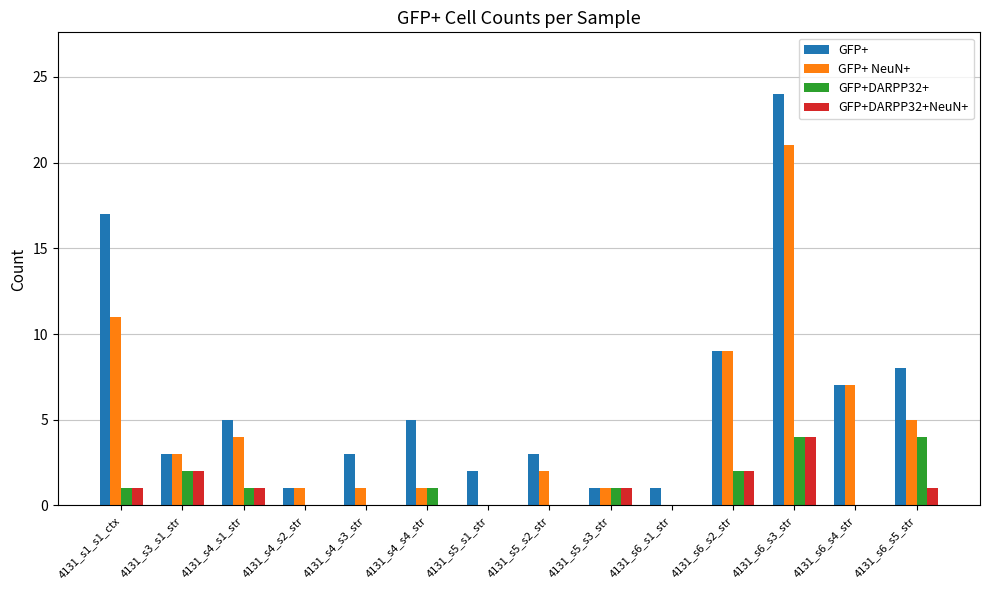

Which series changed the most between 4131_s1_s1_ctx and 4131_s4_s3_str?

GFP+